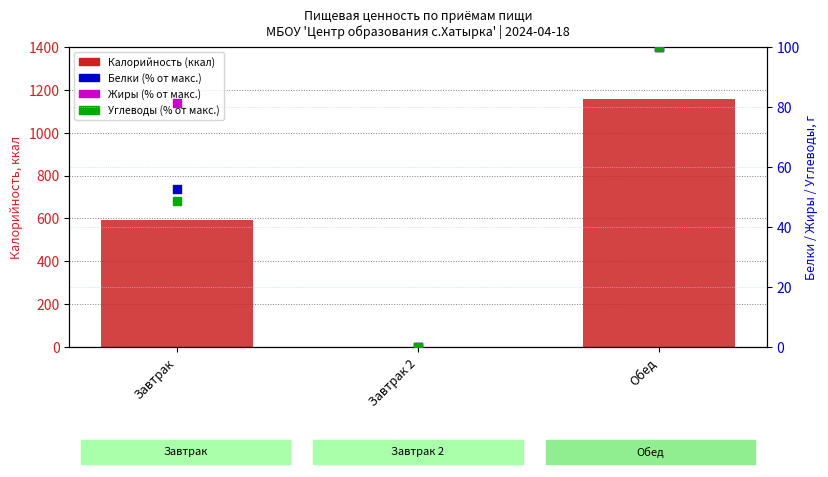

Which series has the largest total across all categories?

Калорийность (ккал)